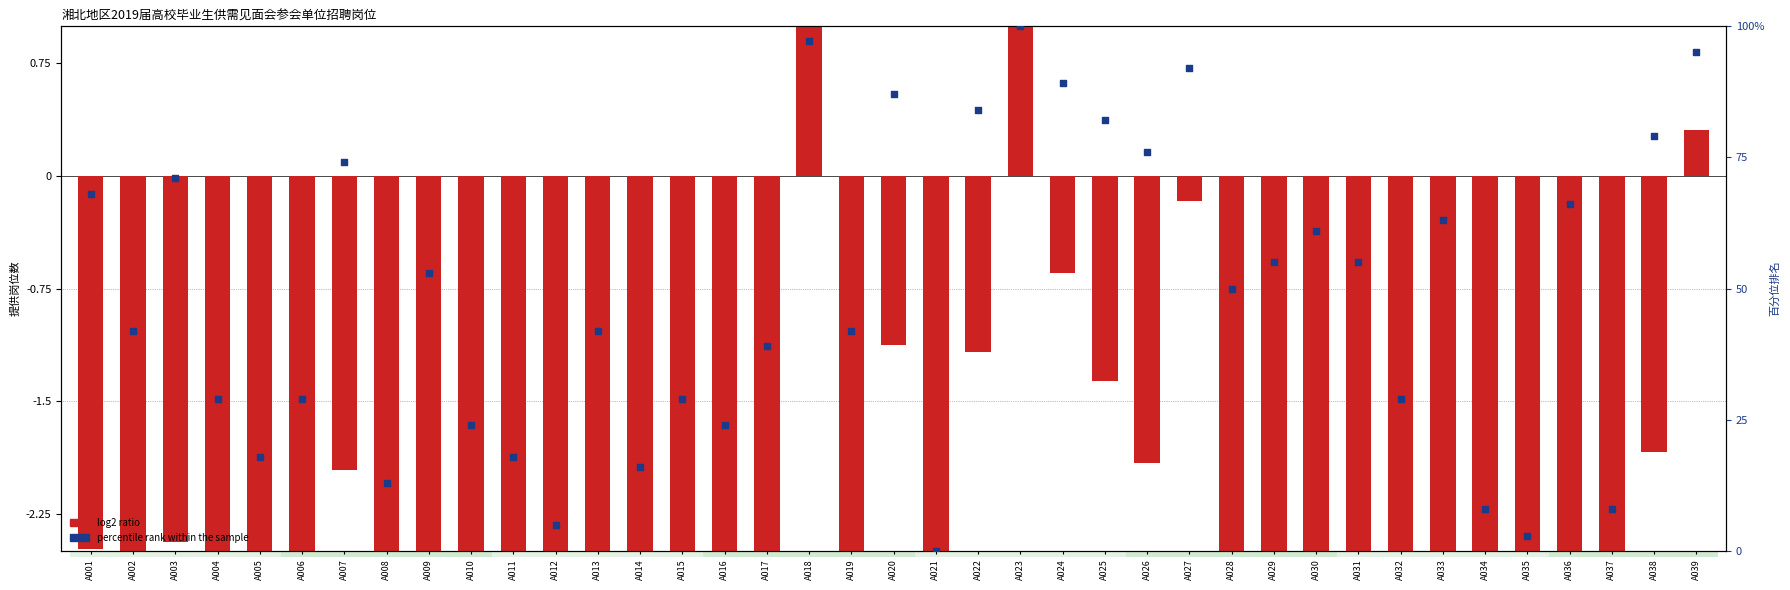

What is the total value across all series at A022?

82.8